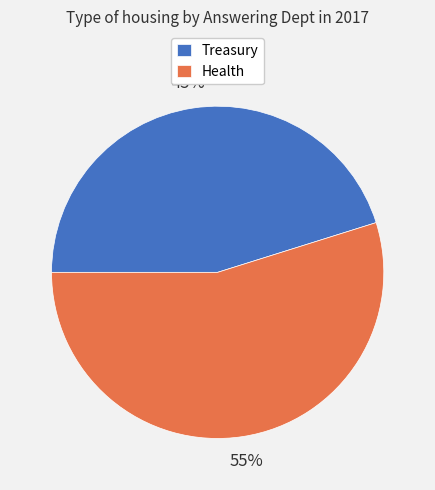

Count the number of slices in the pie.

2